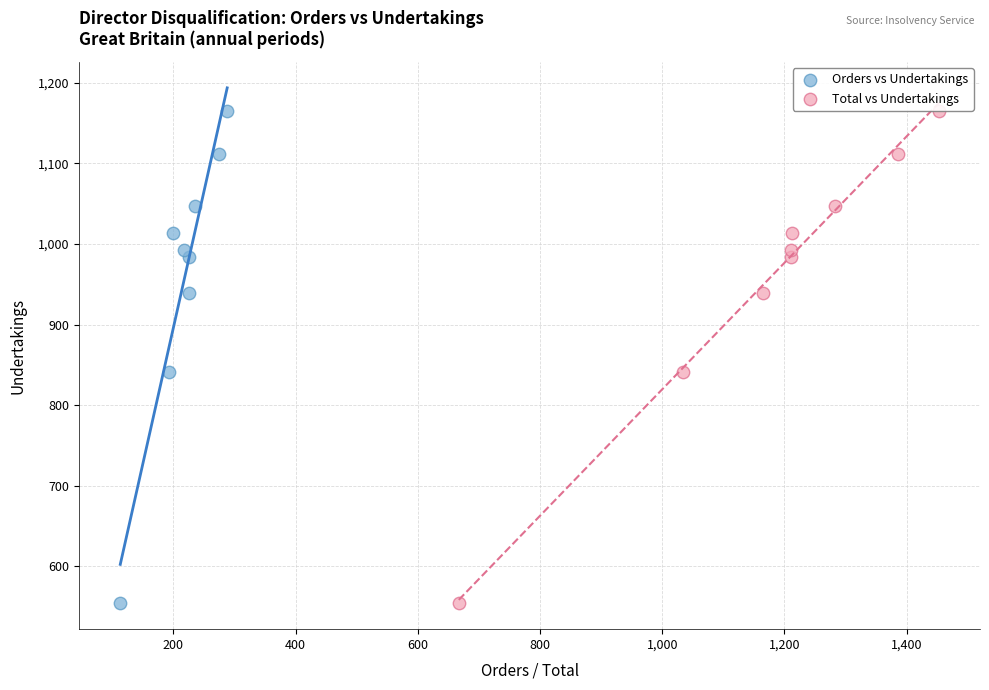

What are all the series names shown in the legend?

Orders vs Undertakings, Total vs Undertakings